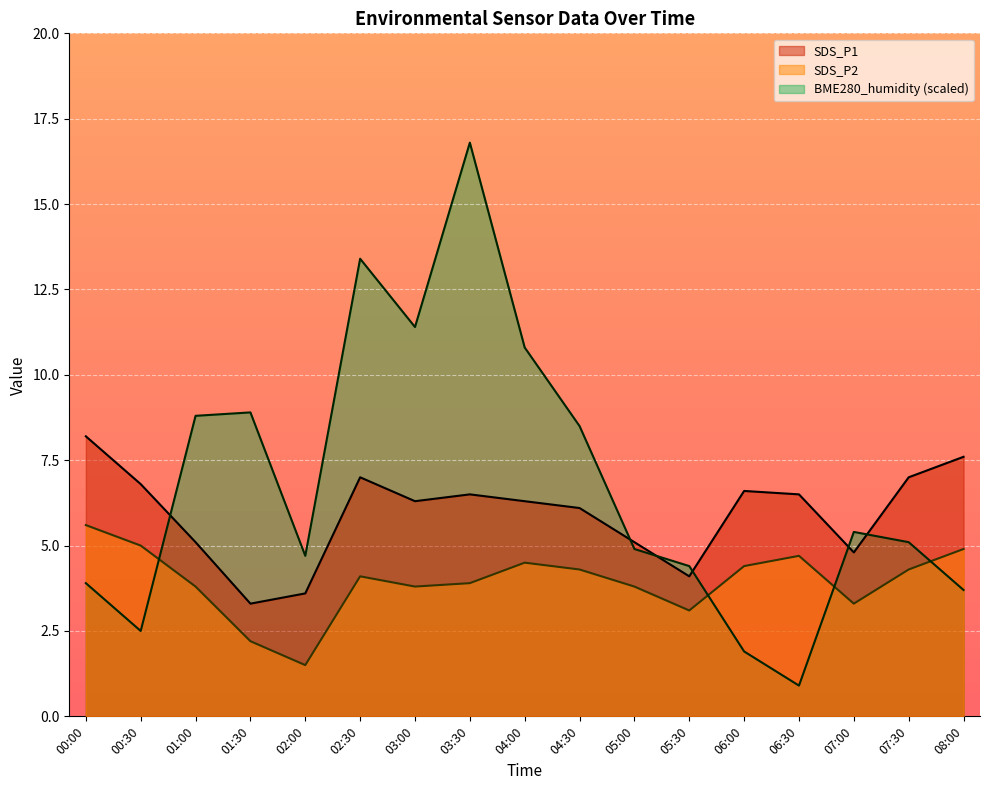

What is the difference between the SDS_P1 values at 01:00 and 03:30?

1.4